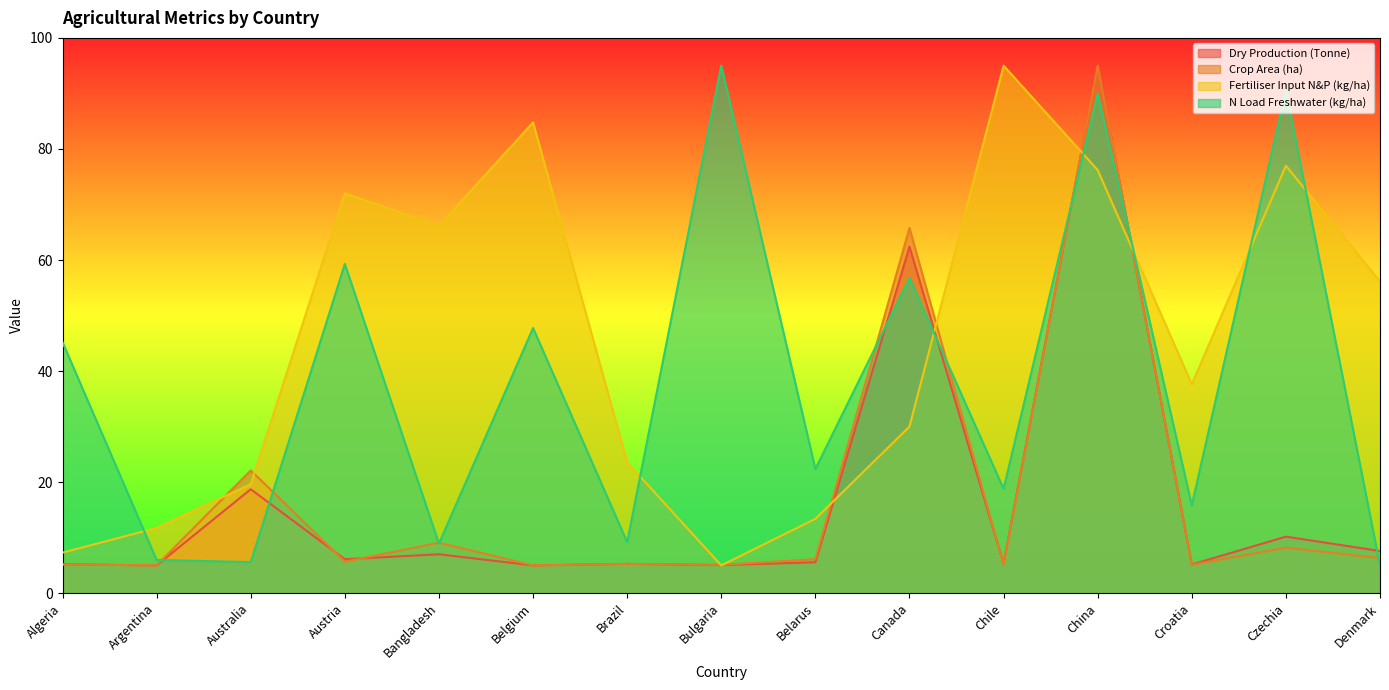

Reading left to right, list all the values displayed in this chart.

Dry Production (Tonne): Algeria=5.2	Argentina=5.0	Australia=18.7	Austria=6.1	Bangladesh=7.0	Belgium=5.0	Brazil=5.3	Bulgaria=5.1	Belarus=5.6	Canada=62.4	Chile=5.3	China=95.0	Croatia=5.2	Czechia=10.2	Denmark=7.6
Crop Area (ha): Algeria=5.2	Argentina=5.0	Australia=22.1	Austria=5.7	Bangladesh=9.1	Belgium=5.0	Brazil=5.3	Bulgaria=5.1	Belarus=6.1	Canada=65.8	Chile=5.2	China=95.0	Croatia=5.1	Czechia=8.2	Denmark=6.3
Fertiliser Input N&P (kg/ha): Algeria=7.3	Argentina=11.7	Australia=19.6	Austria=72.0	Bangladesh=66.1	Belgium=84.8	Brazil=23.6	Bulgaria=5.0	Belarus=13.4	Canada=30.0	Chile=95.0	China=76.2	Croatia=37.6	Czechia=77.0	Denmark=56.1
N Load Freshwater (kg/ha): Algeria=45.2	Argentina=6.0	Australia=5.6	Austria=59.3	Bangladesh=8.9	Belgium=47.8	Brazil=9.2	Bulgaria=95.0	Belarus=22.4	Canada=56.7	Chile=18.8	China=89.9	Croatia=15.8	Czechia=90.6	Denmark=5.0